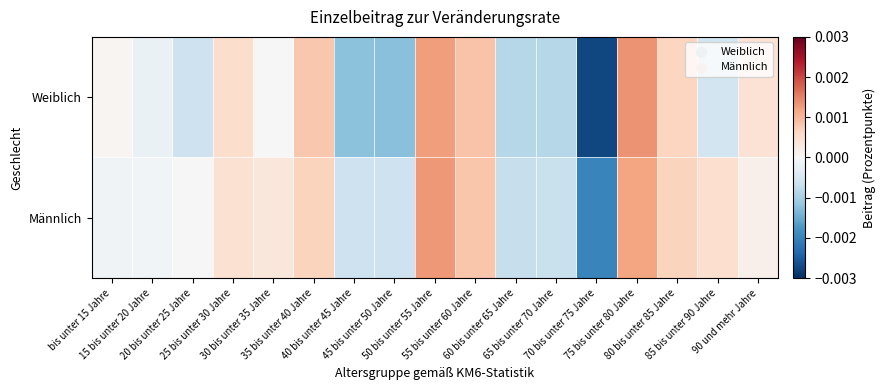

Reading left to right, list all the values displayed in this chart.

Weiblich: bis unter 15 Jahre=0.0	15 bis unter 20 Jahre=-0.0	20 bis unter 25 Jahre=-0.0	25 bis unter 30 Jahre=0.0	30 bis unter 35 Jahre=-0.0	35 bis unter 40 Jahre=0.0	40 bis unter 45 Jahre=-0.0	45 bis unter 50 Jahre=-0.0	50 bis unter 55 Jahre=0.0	55 bis unter 60 Jahre=0.0	60 bis unter 65 Jahre=-0.0	65 bis unter 70 Jahre=-0.0	70 bis unter 75 Jahre=-0.0	75 bis unter 80 Jahre=0.0	80 bis unter 85 Jahre=0.0	85 bis unter 90 Jahre=-0.0	90 und mehr Jahre=0.0
Männlich: bis unter 15 Jahre=-0.0	15 bis unter 20 Jahre=-0.0	20 bis unter 25 Jahre=-0.0	25 bis unter 30 Jahre=0.0	30 bis unter 35 Jahre=0.0	35 bis unter 40 Jahre=0.0	40 bis unter 45 Jahre=-0.0	45 bis unter 50 Jahre=-0.0	50 bis unter 55 Jahre=0.0	55 bis unter 60 Jahre=0.0	60 bis unter 65 Jahre=-0.0	65 bis unter 70 Jahre=-0.0	70 bis unter 75 Jahre=-0.0	75 bis unter 80 Jahre=0.0	80 bis unter 85 Jahre=0.0	85 bis unter 90 Jahre=0.0	90 und mehr Jahre=0.0